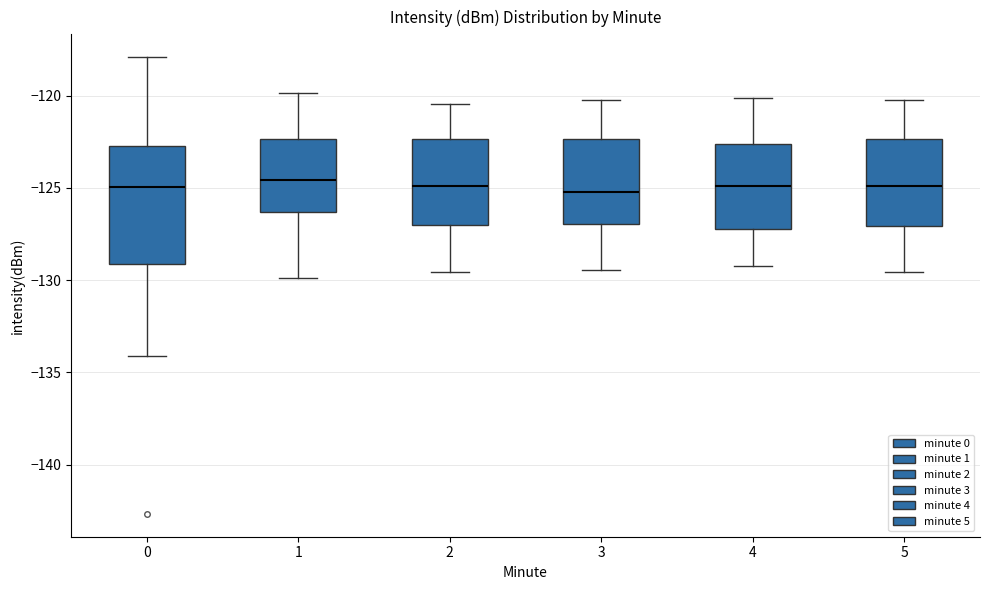

Where does the upper whisker of the box at x = 2 end on the y-axis? The values are not printed on the chart, so give them approximately, as read against the axis.

-120.5